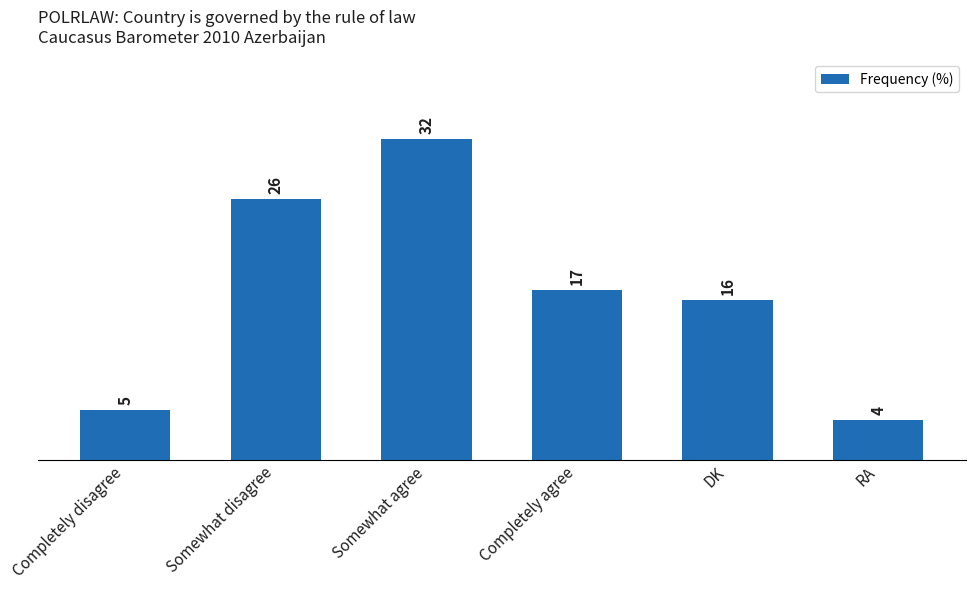

What is the value of the 5th bar from the left?

16